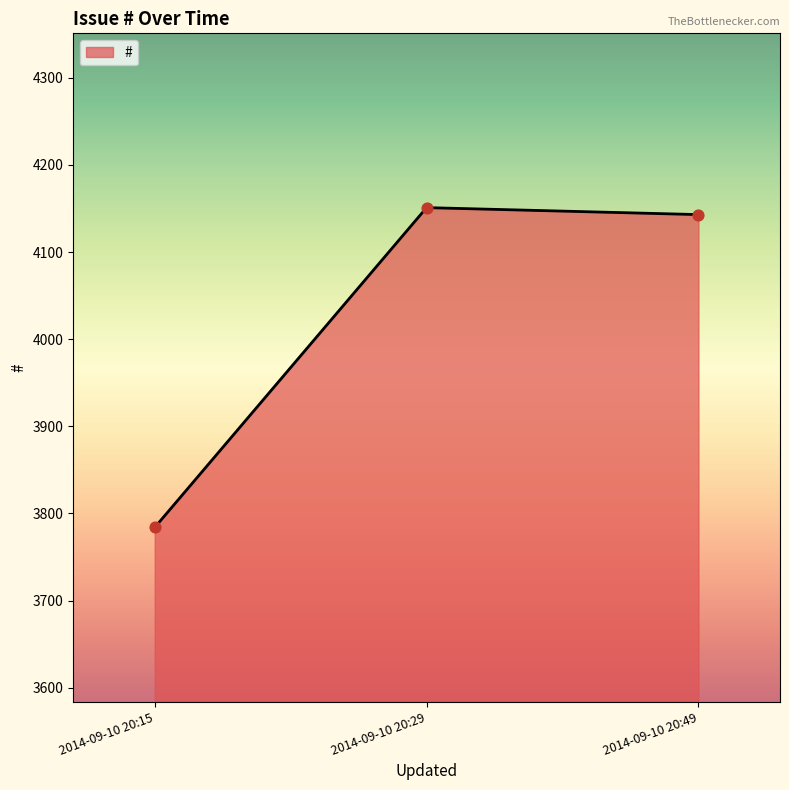

What is the change in value from 2014-09-10 20:15 to 2014-09-10 20:49?

+359